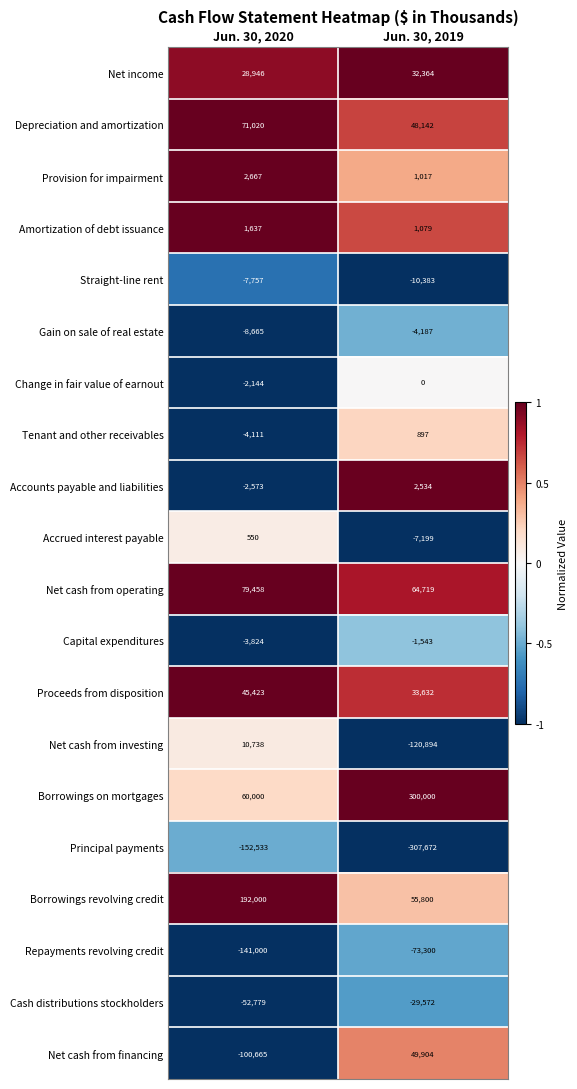

Rank the series at Jun. 30, 2020 from highest to lowest value.

Borrowings revolving credit, Net cash from operating, Depreciation and amortization, Borrowings on mortgages, Proceeds from disposition, Net income, Net cash from investing, Provision for impairment, Amortization of debt issuance, Accrued interest payable, Change in fair value of earnout, Accounts payable and liabilities, Capital expenditures, Tenant and other receivables, Straight-line rent, Gain on sale of real estate, Cash distributions stockholders, Net cash from financing, Repayments revolving credit, Principal payments